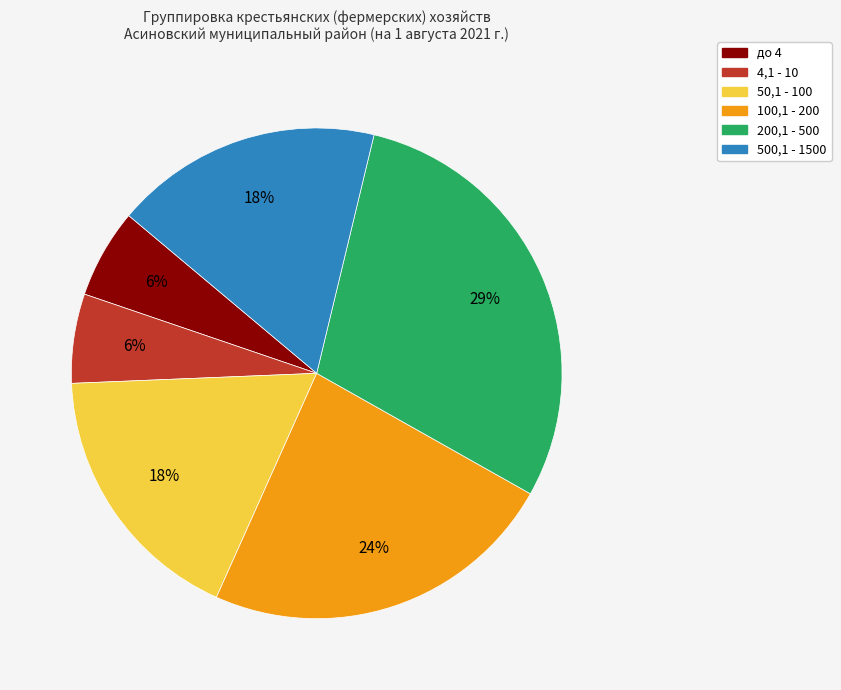

To the nearest percent, what is the combined percentage of 200,1 - 500 and 500,1 - 1500?

47%